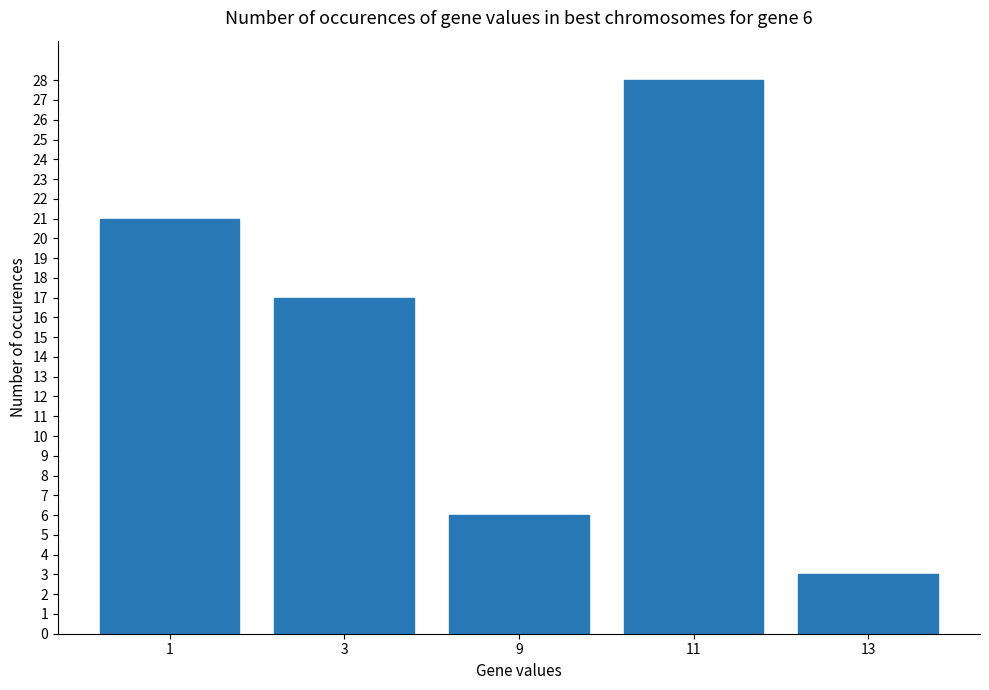

What is the smallest value displayed?

3